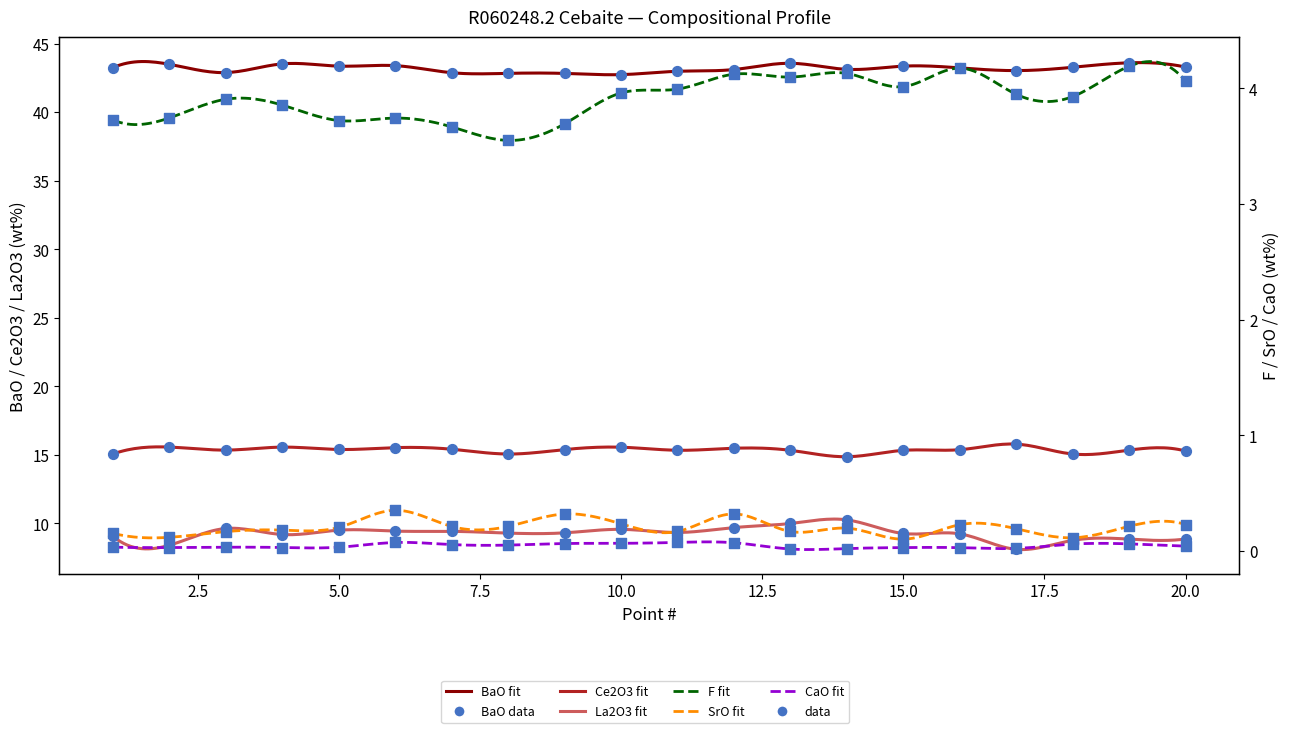

Is the value of SrO at 16 greater than the value of F at 8?

No